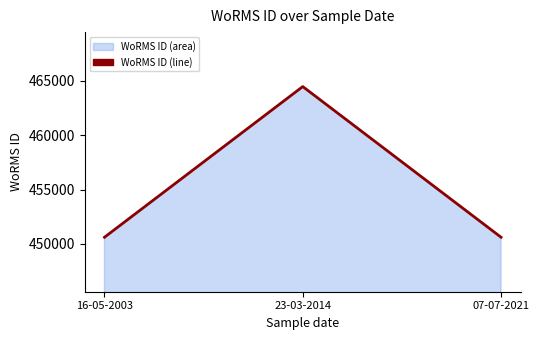

What is the sum of the values at 07-07-2021 and 16-05-2003?

901238